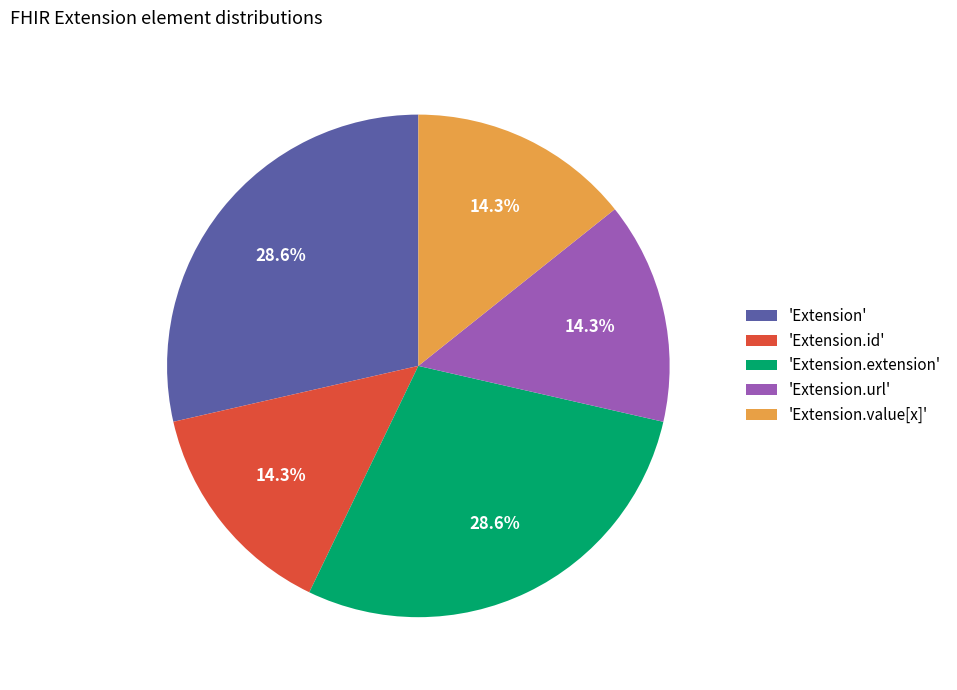

Is 'Extension' the majority of the pie?

No